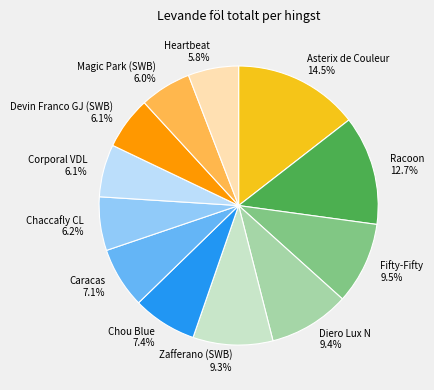

Approximately how many times larger is the value at Devin Franco GJ (SWB) compared to Corporal VDL?

1.0